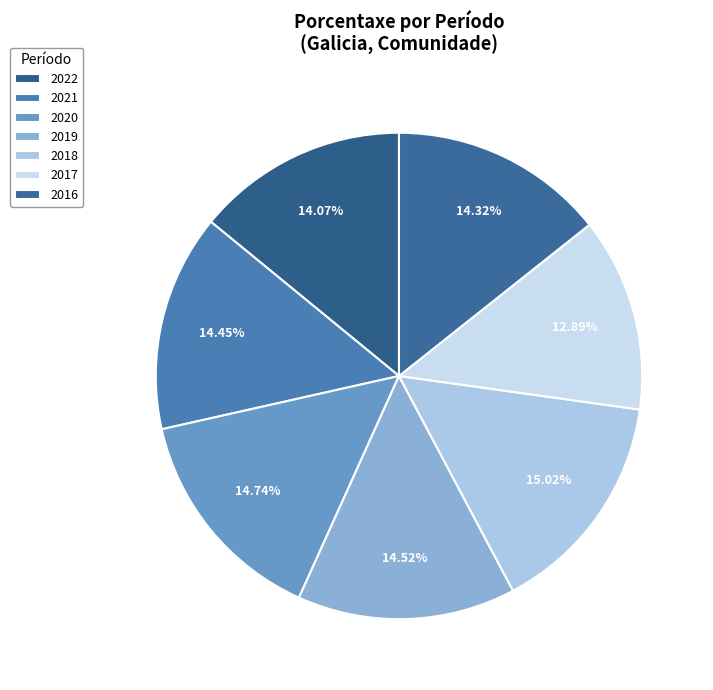

To the nearest percent, what portion does 2020 represent?

15%